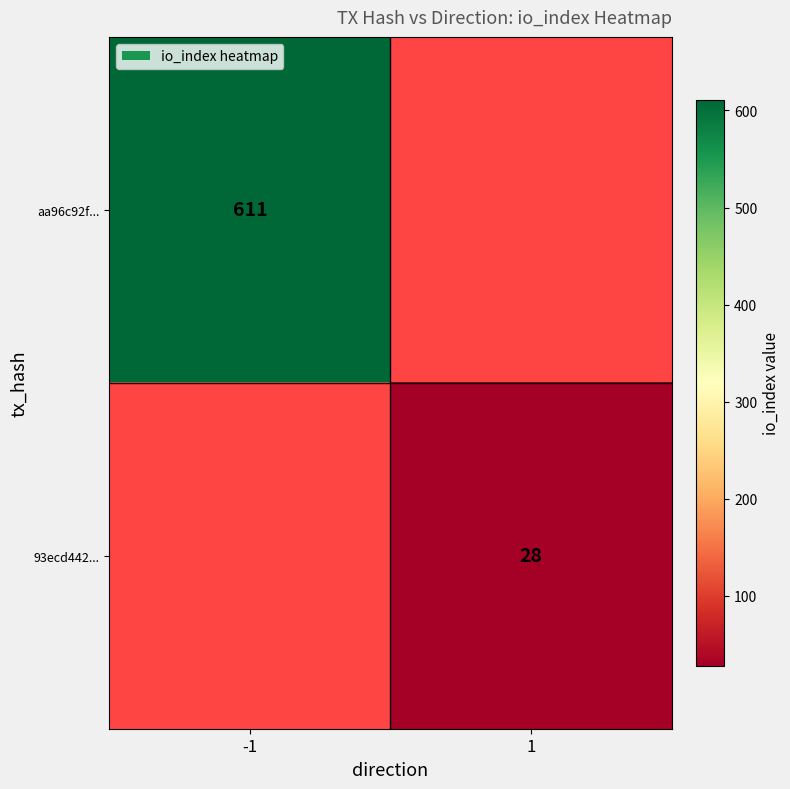

How many series are shown in this chart?

2